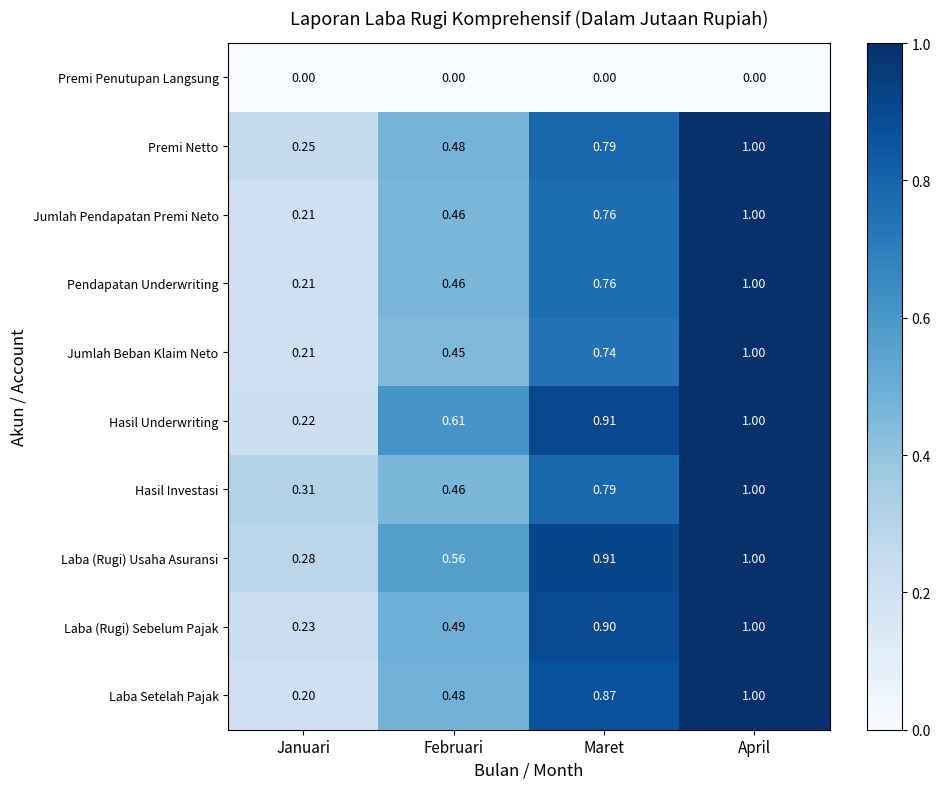

Which series has the largest total across all categories?

Laba (Rugi) Usaha Asuransi